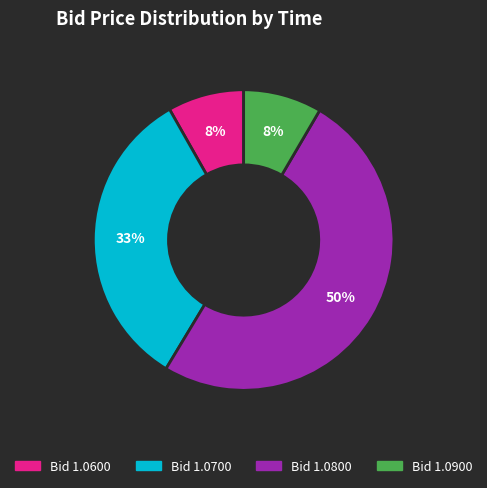

To the nearest percent, what is the average slice percentage?

25%